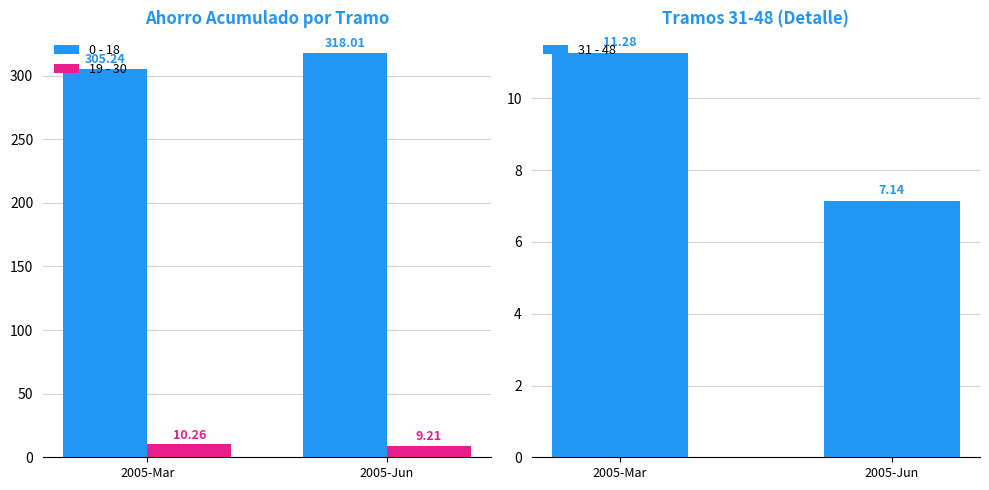

Reading left to right, list all the values displayed in this chart.

0 - 18: 2005-Mar=305.2	2005-Jun=318.0
19 - 30: 2005-Mar=10.3	2005-Jun=9.2
31 - 48: 2005-Mar=11.3	2005-Jun=7.1